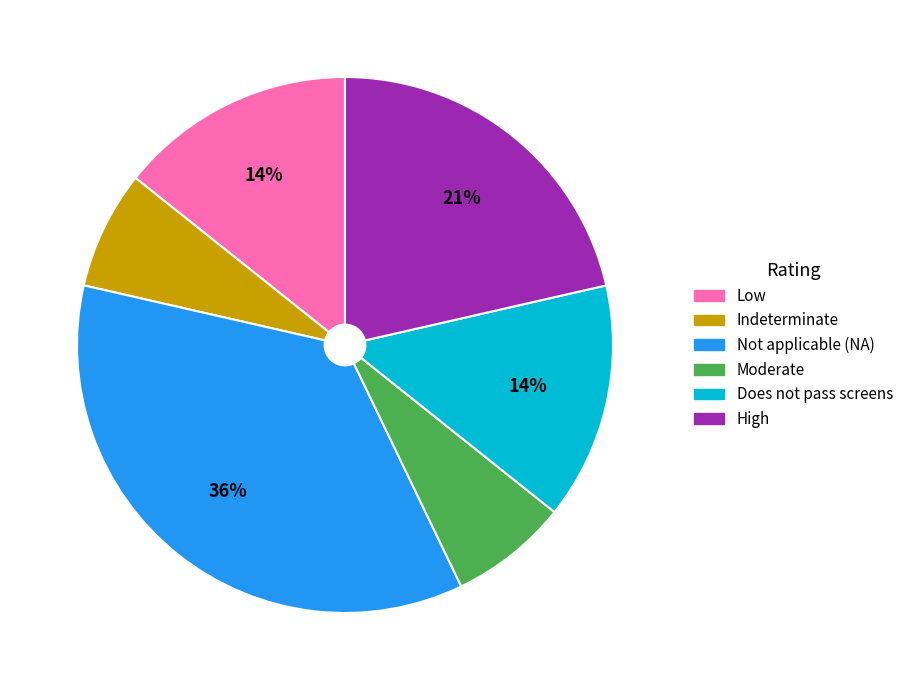

How many slices are in this pie chart?

6